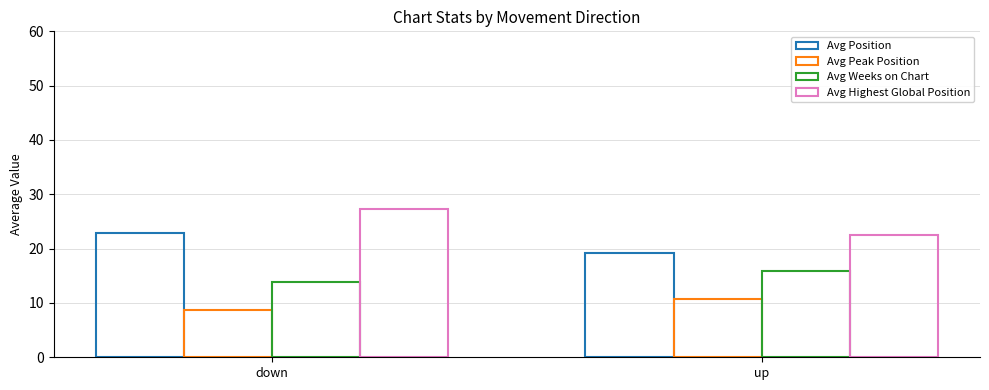

Reading left to right, list all the values displayed in this chart.

Avg Position: down=22.8	up=19.3
Avg Peak Position: down=8.7	up=10.7
Avg Weeks on Chart: down=13.9	up=16.0
Avg Highest Global Position: down=27.3	up=22.6